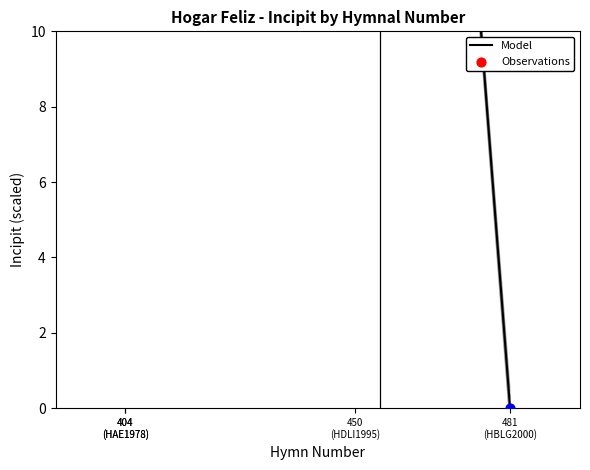

What is the change in value from 404
(HAE1978) to 481
(HBLG2000)?

-53.3